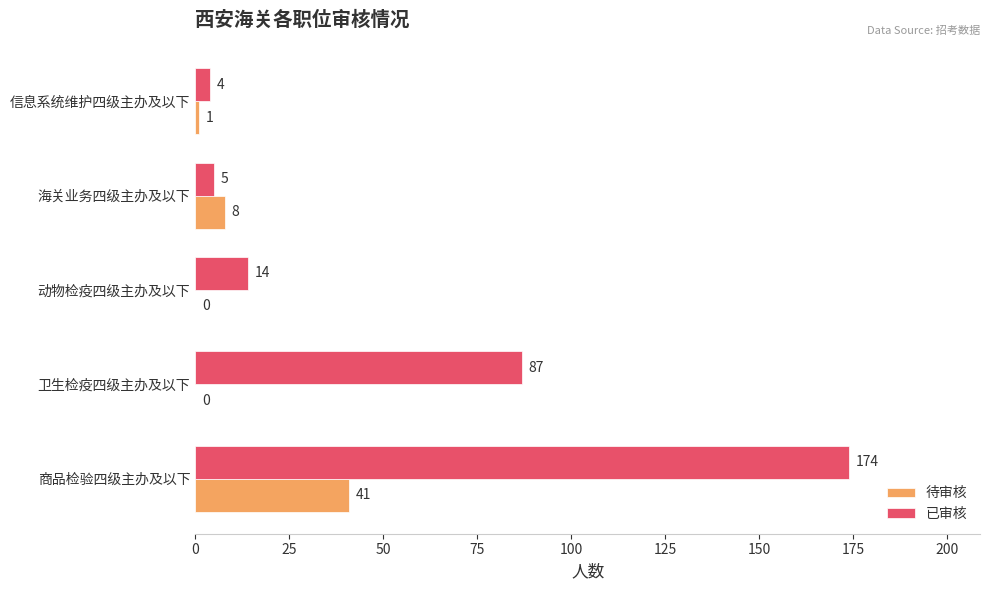

True or false: 待审核 has a value of 10 at 商品检验四级主办及以下.

False